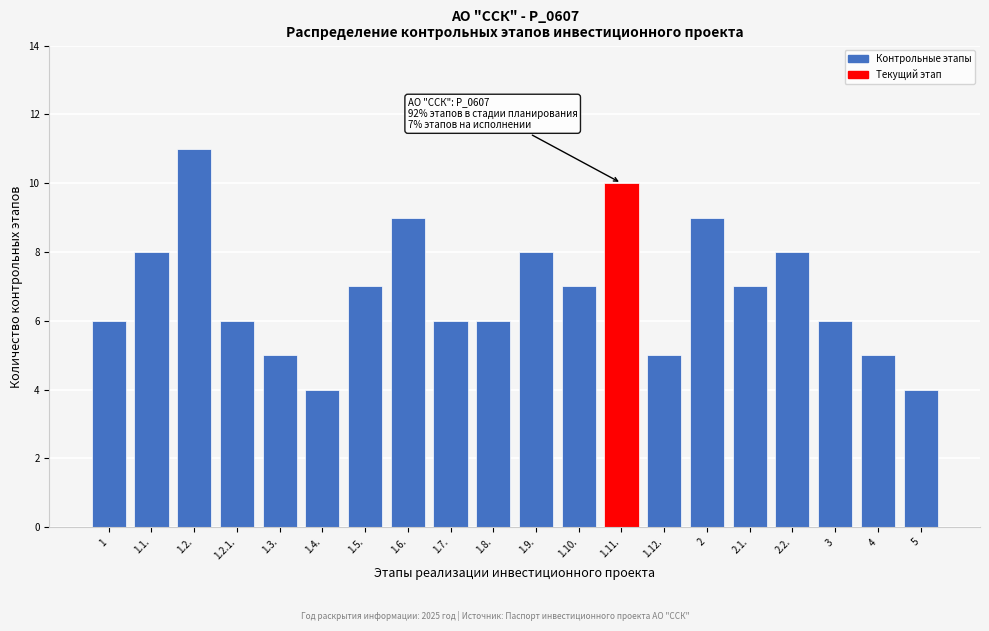

Reading right to left, transcribe all the data shown in this chart.

5=4	4=5	3=6	2.2.=8	2.1.=7	2=9	1.12.=5	1.11.=10	1.10.=7	1.9.=8	1.8.=6	1.7.=6	1.6.=9	1.5.=7	1.4.=4	1.3.=5	1.2.1.=6	1.2.=11	1.1.=8	1=6